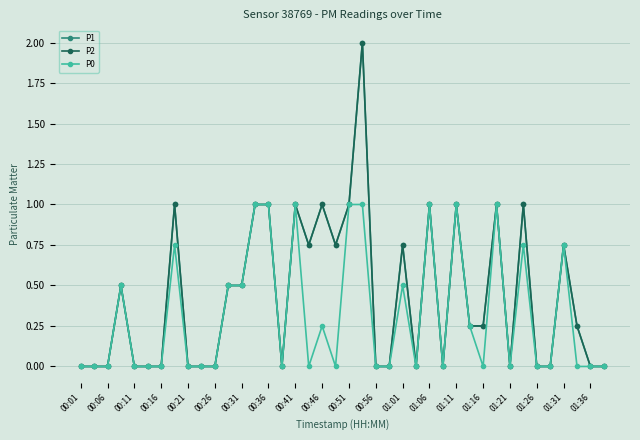

Rank the series by their maximum value, from lowest to highest.

P0, P1, P2